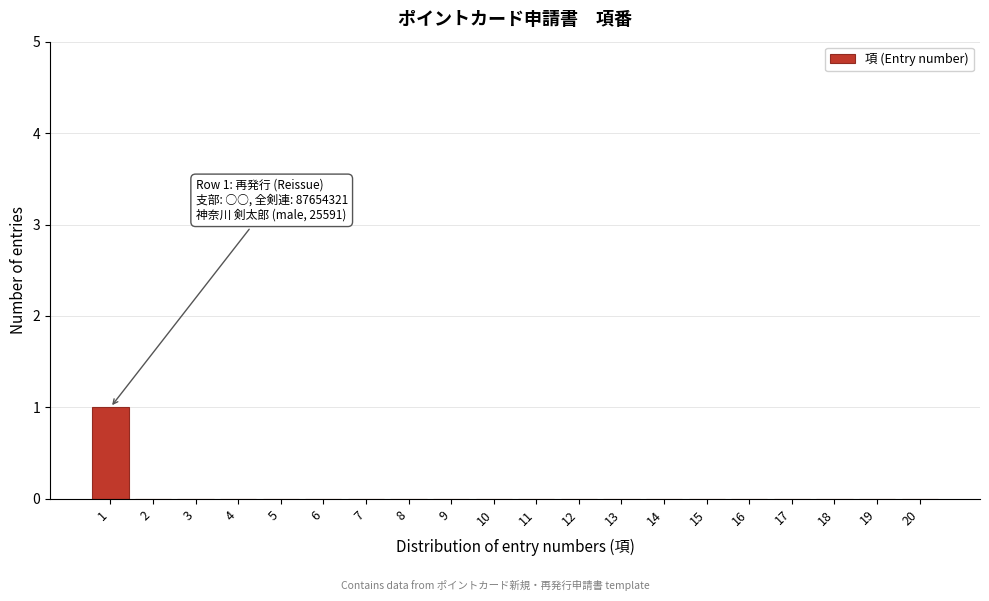

Reading right to left, transcribe all the data shown in this chart.

20=0	19=0	18=0	17=0	16=0	15=0	14=0	13=0	12=0	11=0	10=0	9=0	8=0	7=0	6=0	5=0	4=0	3=0	2=0	1=1